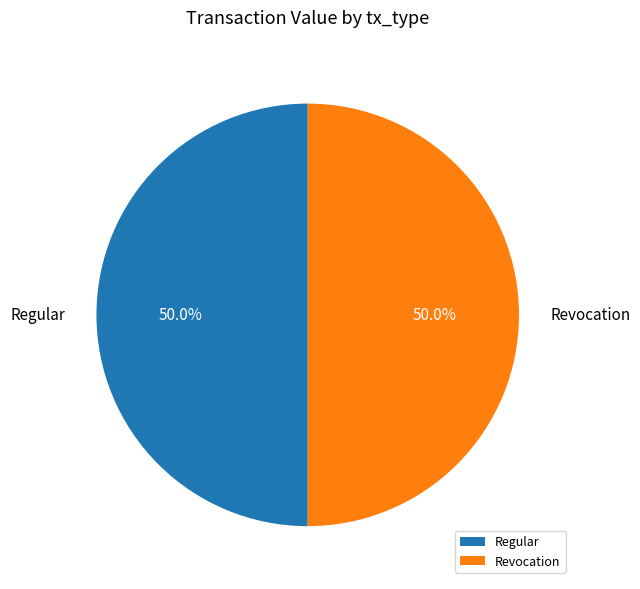

What is the total percentage of Revocation and Regular?

100.0%